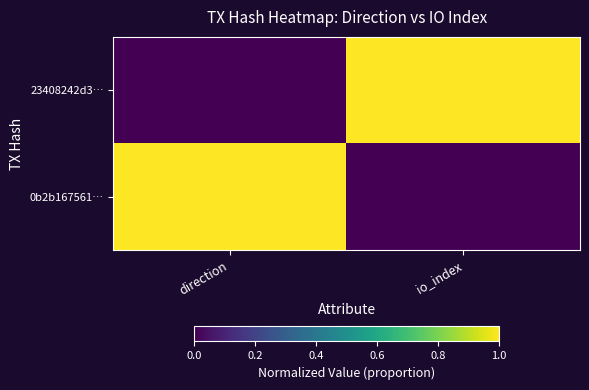

Reading left to right, transcribe all the data shown in this chart.

23408242d3…: direction=0	io_index=1
0b2b167561…: direction=1	io_index=0